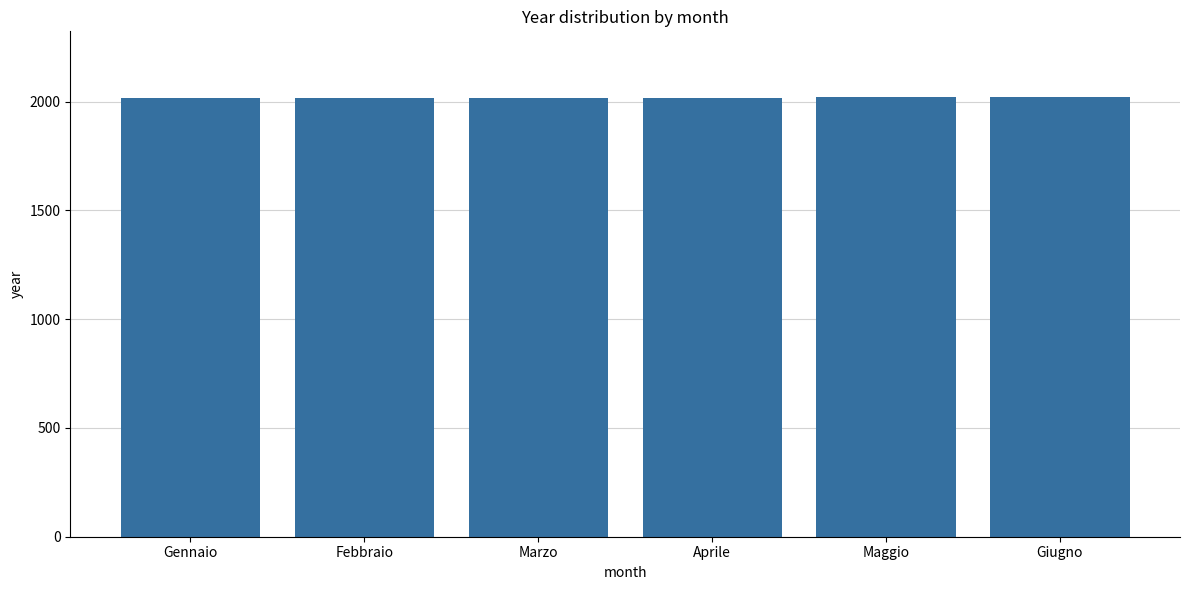

What is the minimum value shown in the chart?

2015